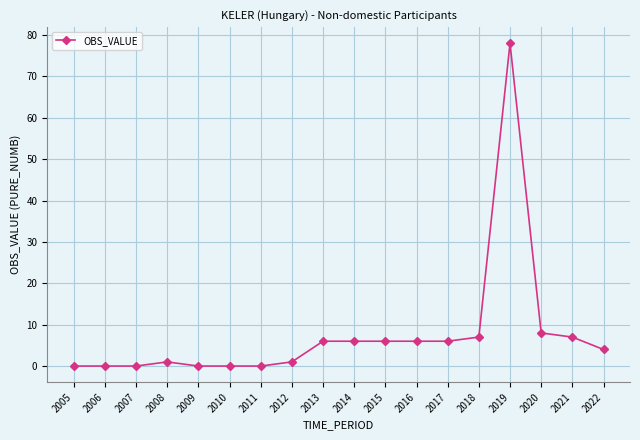

What is the difference between the second highest and minimum values?

8